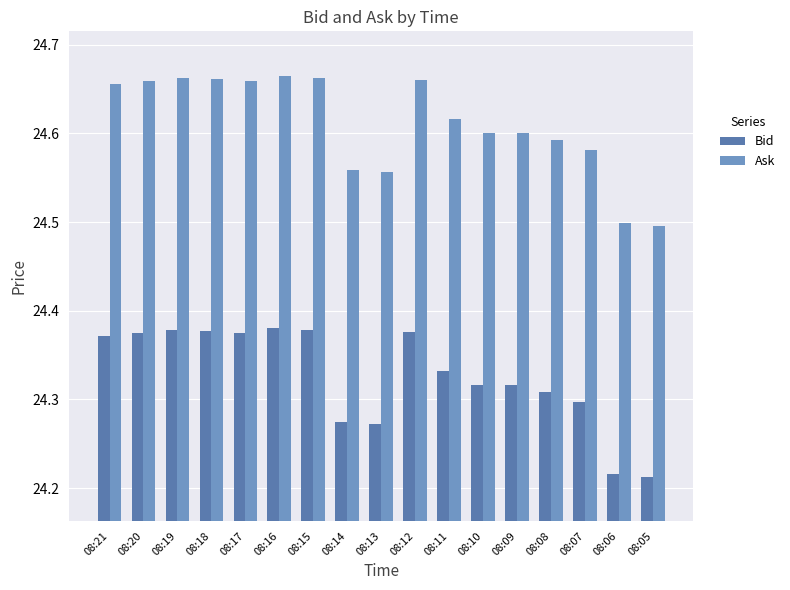

Count the number of categories in the chart.

17